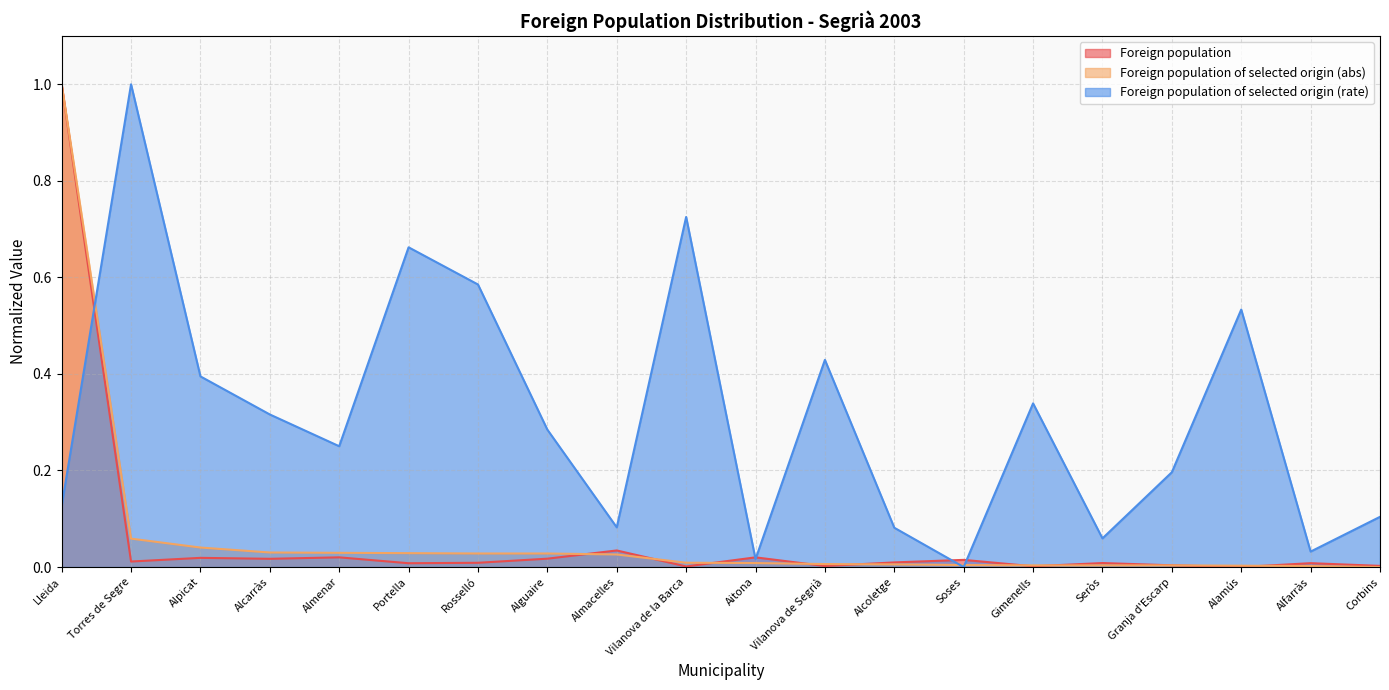

Reading left to right, transcribe all the data shown in this chart.

Foreign population: Lleida=1.0	Torres de Segre=0.0	Alpicat=0.0	Alcarràs=0.0	Almenar=0.0	Portella=0.0	Rosselló=0.0	Alguaire=0.0	Almacelles=0.0	Vilanova de la Barca=0.0	Aitona=0.0	Vilanova de Segrià=0.0	Alcoletge=0.0	Soses=0.0	Gimenells=0.0	Seròs=0.0	Granja d'Escarp=0.0	Alamús=0.0	Alfarràs=0.0	Corbins=0.0
Foreign population of selected origin (abs): Lleida=1.0	Torres de Segre=0.1	Alpicat=0.0	Alcarràs=0.0	Almenar=0.0	Portella=0.0	Rosselló=0.0	Alguaire=0.0	Almacelles=0.0	Vilanova de la Barca=0.0	Aitona=0.0	Vilanova de Segrià=0.0	Alcoletge=0.0	Soses=0.0	Gimenells=0.0	Seròs=0.0	Granja d'Escarp=0.0	Alamús=0.0	Alfarràs=0.0	Corbins=0.0
Foreign population of selected origin (rate): Lleida=0.1	Torres de Segre=1.0	Alpicat=0.4	Alcarràs=0.3	Almenar=0.3	Portella=0.7	Rosselló=0.6	Alguaire=0.3	Almacelles=0.1	Vilanova de la Barca=0.7	Aitona=0.0	Vilanova de Segrià=0.4	Alcoletge=0.1	Soses=0.0	Gimenells=0.3	Seròs=0.1	Granja d'Escarp=0.2	Alamús=0.5	Alfarràs=0.0	Corbins=0.1